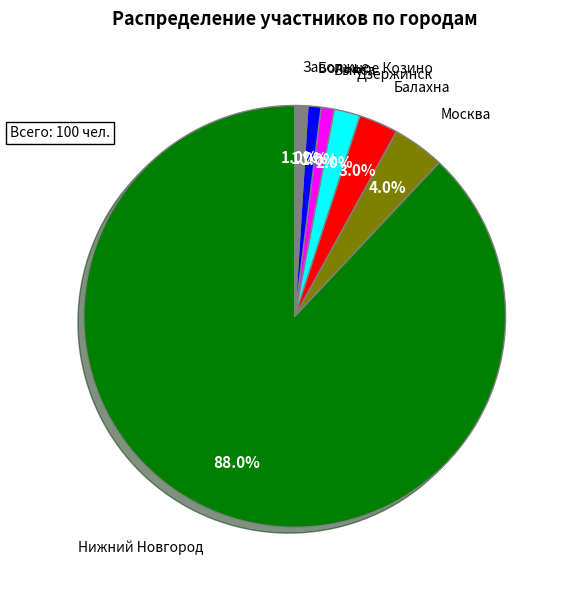

How many segments does this pie chart have?

7